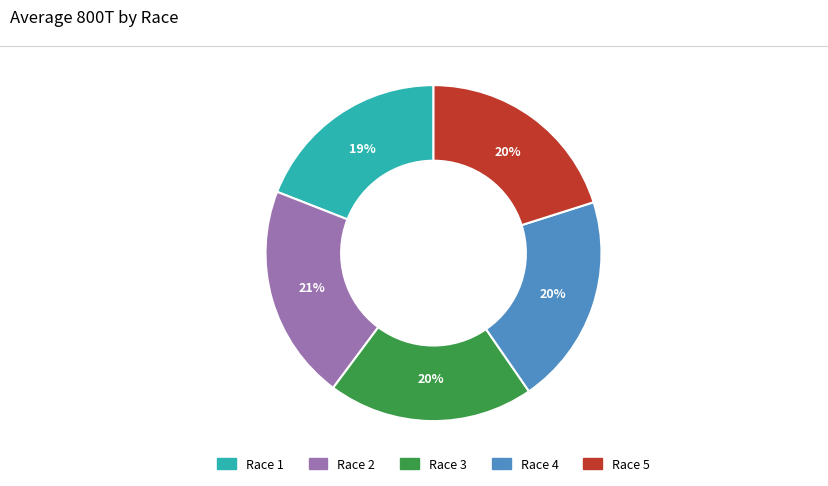

True or false: Race 2 accounts for 21% of the total.

True